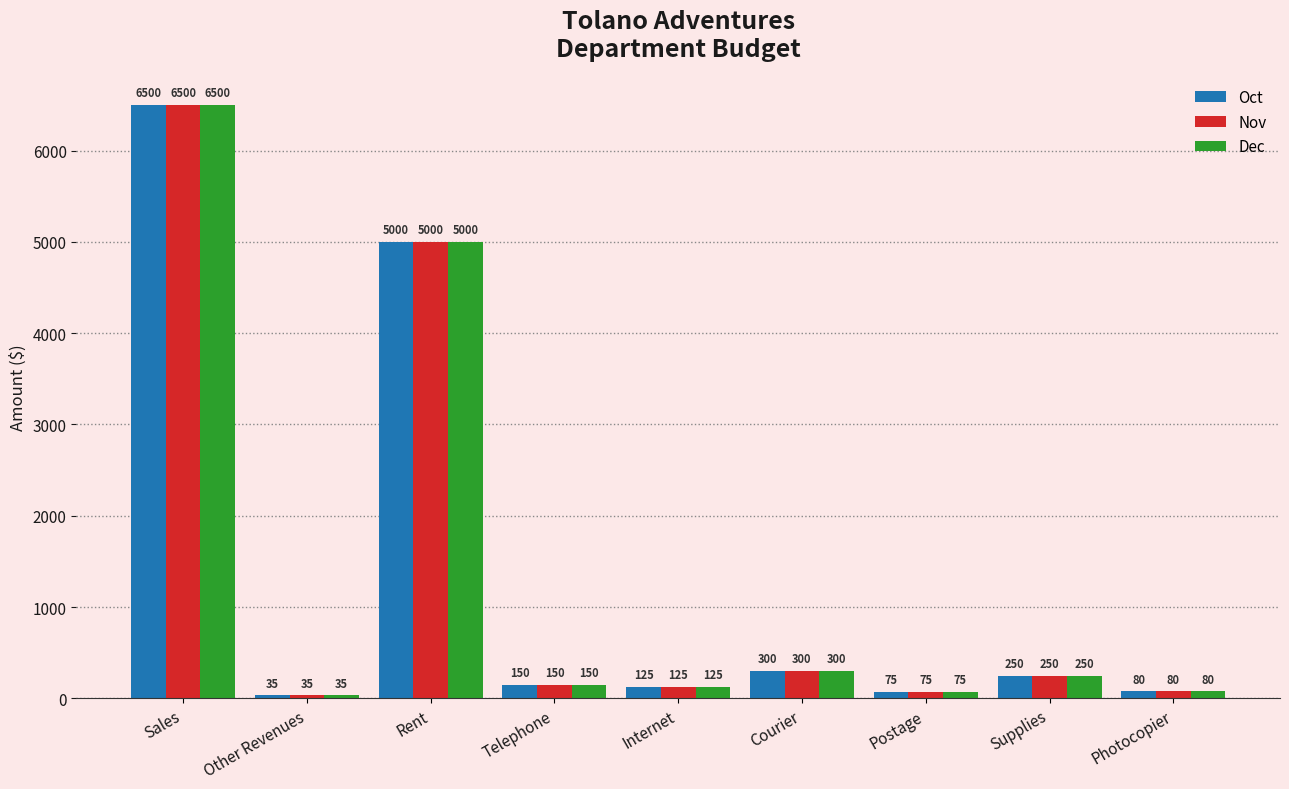

What are all the series names shown in the legend?

Oct, Nov, Dec